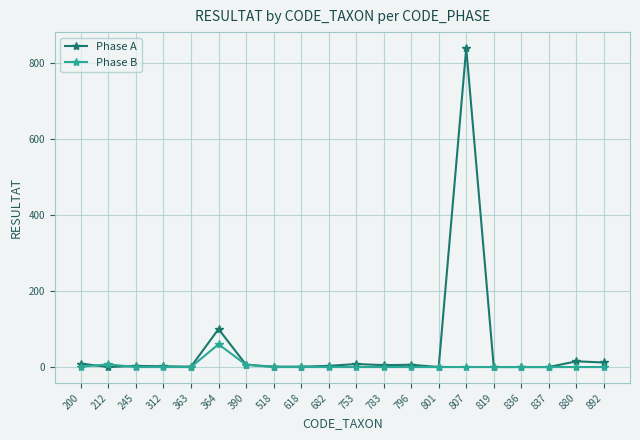

True or false: Phase B has more than 0 points higher than both neighbors.

True